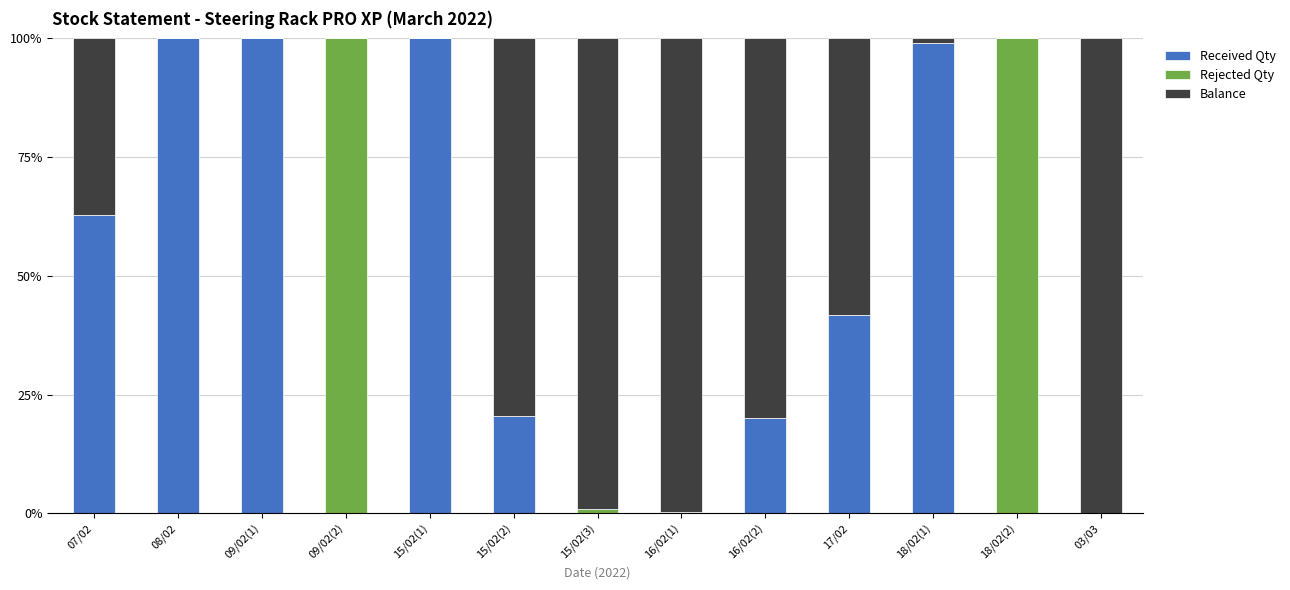

Is it true that Received Qty equals 60.9 at 09/02(2)?

False